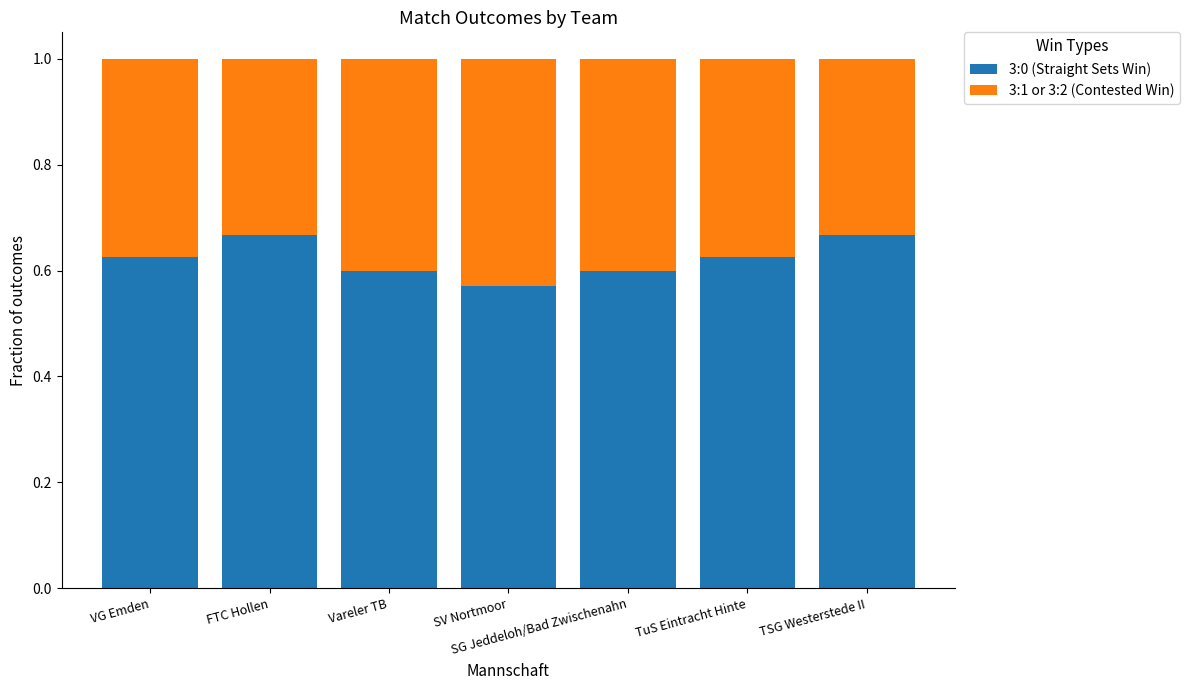

Count the 3:0 (Straight Sets Win) values in the range 0 to 1.

7